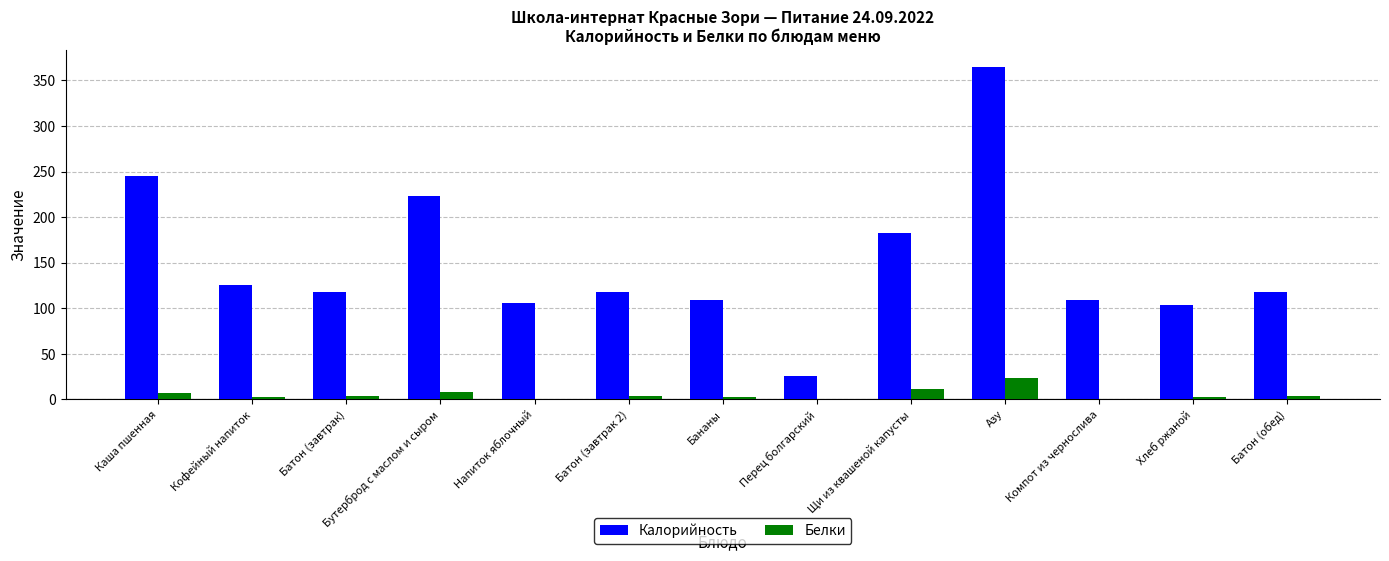

What is the sum of all Калорийность values?

1947